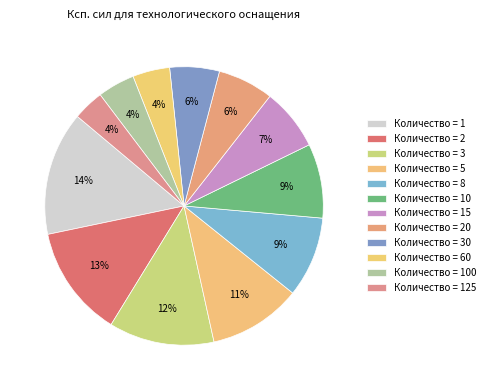

Count the number of slices in the pie.

12